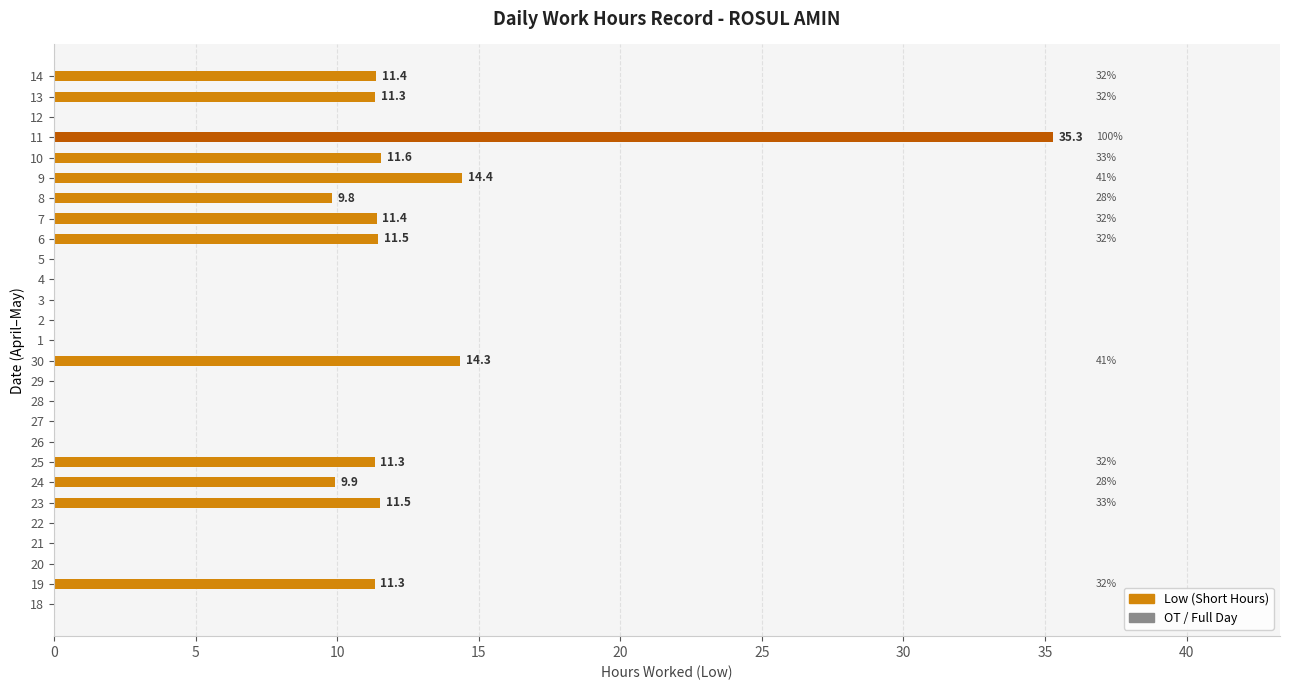

Between 22 and 23, which is larger?

23